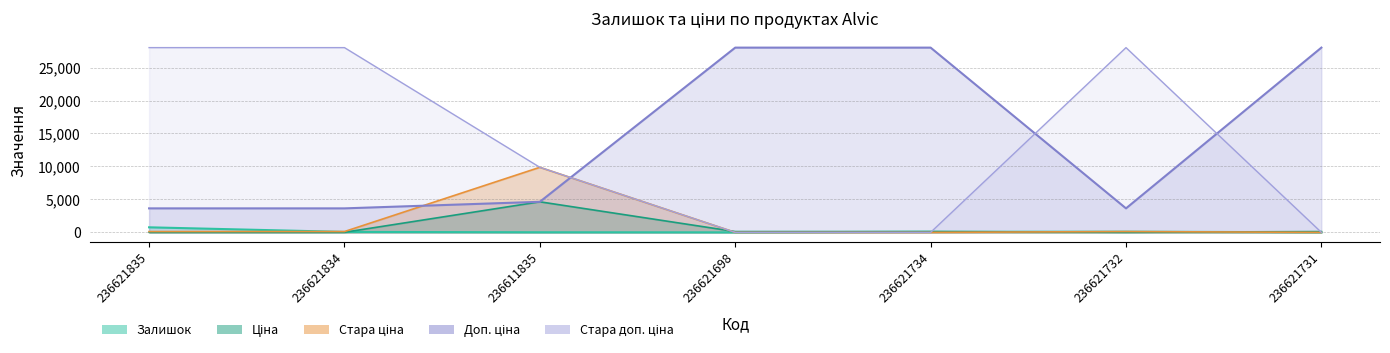

What is the value of the Залишок point at the 3rd from the left?

17.0